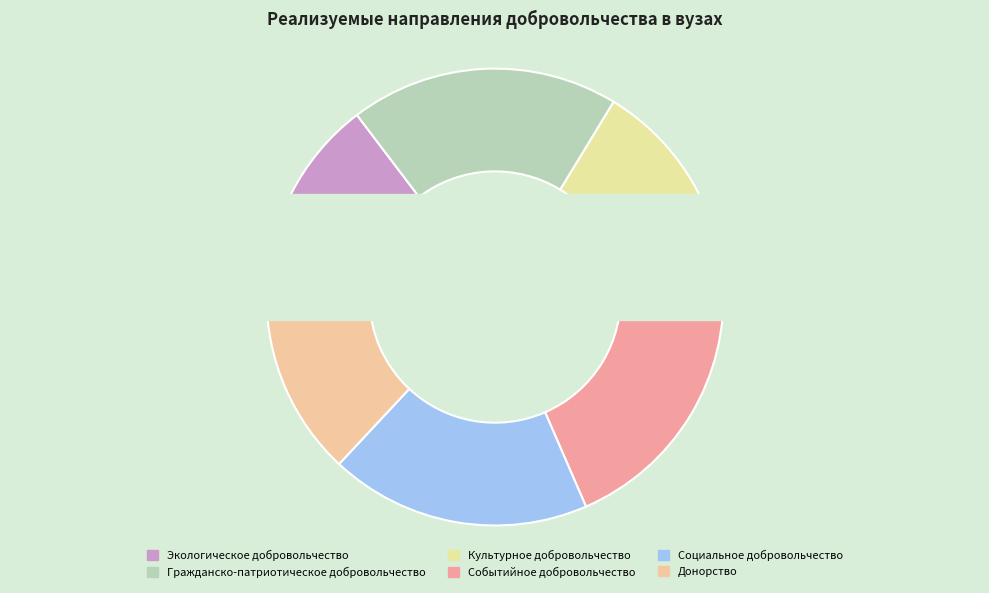

To the nearest percent, what portion does Событийное добровольчество represent?

20%